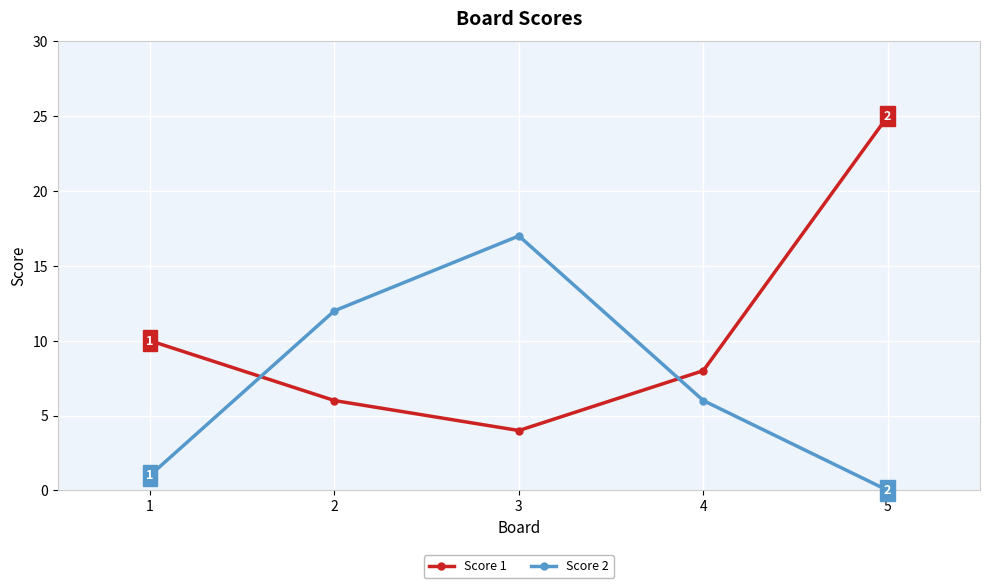

What is the greatest value displayed?

25